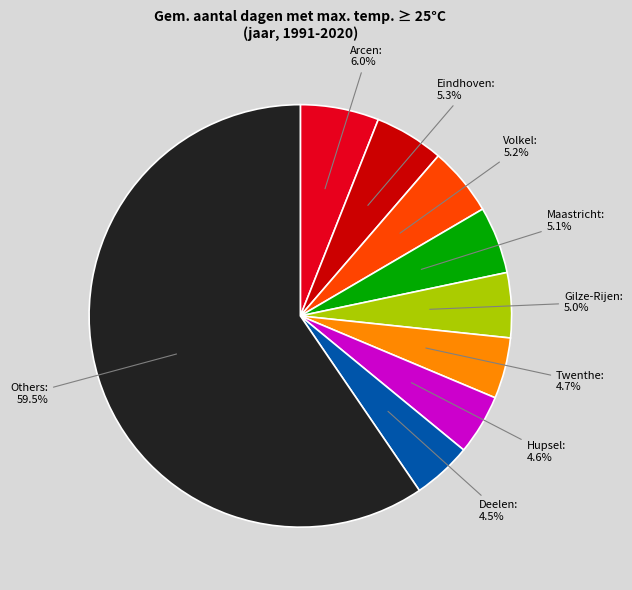

To the nearest percent, what is the difference between the largest and smallest slice percentages?

55%